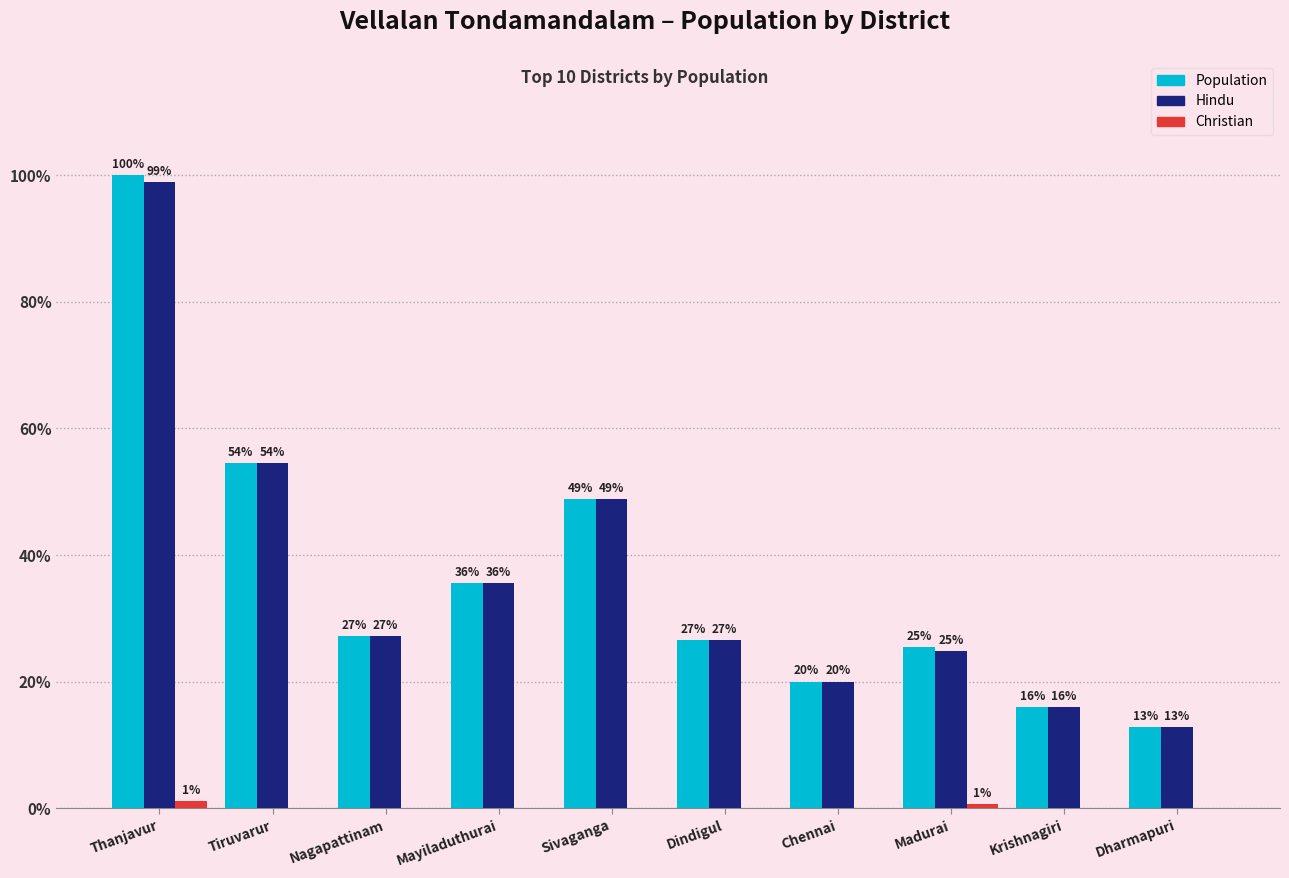

Reading left to right, list all the values displayed in this chart.

Population: Thanjavur=53400	Tiruvarur=29100	Nagapattinam=14500	Mayiladuthurai=19000	Sivaganga=26100	Dindigul=14200	Chennai=10700	Madurai=13600	Krishnagiri=8540	Dharmapuri=6880
Hindu: Thanjavur=52800	Tiruvarur=29100	Nagapattinam=14500	Mayiladuthurai=19000	Sivaganga=26100	Dindigul=14200	Chennai=10700	Madurai=13300	Krishnagiri=8540	Dharmapuri=6880
Christian: Thanjavur=590	Tiruvarur=0	Nagapattinam=0	Mayiladuthurai=0	Sivaganga=0	Dindigul=0	Chennai=0	Madurai=360	Krishnagiri=0	Dharmapuri=0